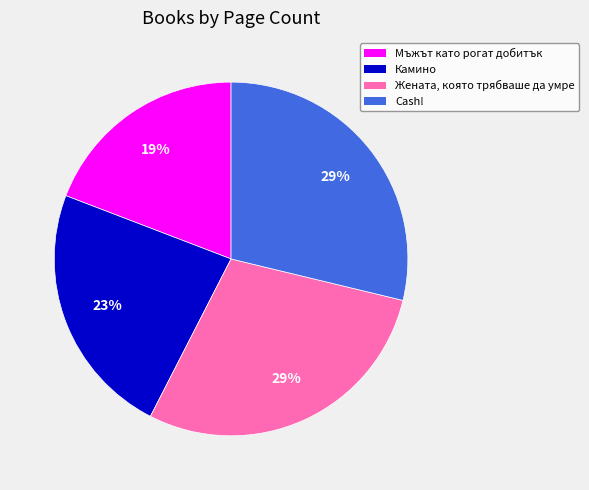

Between Камино and Жената, която трябваше да умре, which is larger?

Жената, която трябваше да умре